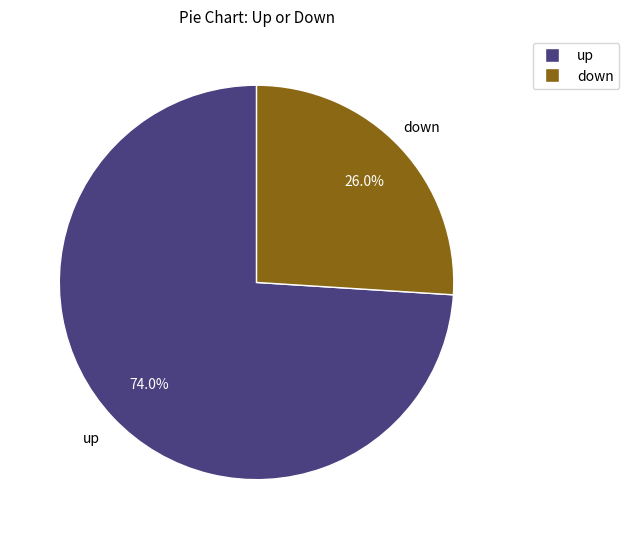

The up slice represents 61% of the pie. True or false?

False